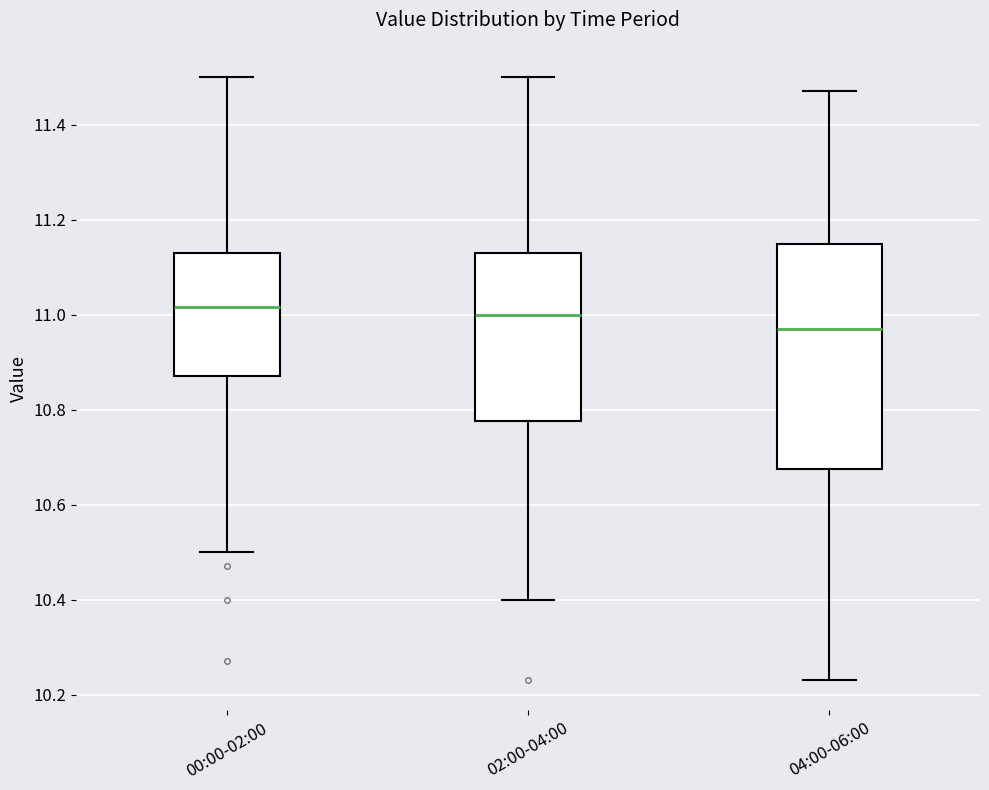

Reading left to right, read every box against the y-axis: the position of its median line, the range the box covers, and the ends of its whiskers. The values are not printed on the chart, so give them approximately, as read against the axis.

00:00-02:00: median 11.02, box 10.88 to 11.14, whiskers 10.50 to 11.50
02:00-04:00: median 11.00, box 10.78 to 11.14, whiskers 10.40 to 11.50
04:00-06:00: median 10.98, box 10.68 to 11.14, whiskers 10.24 to 11.48